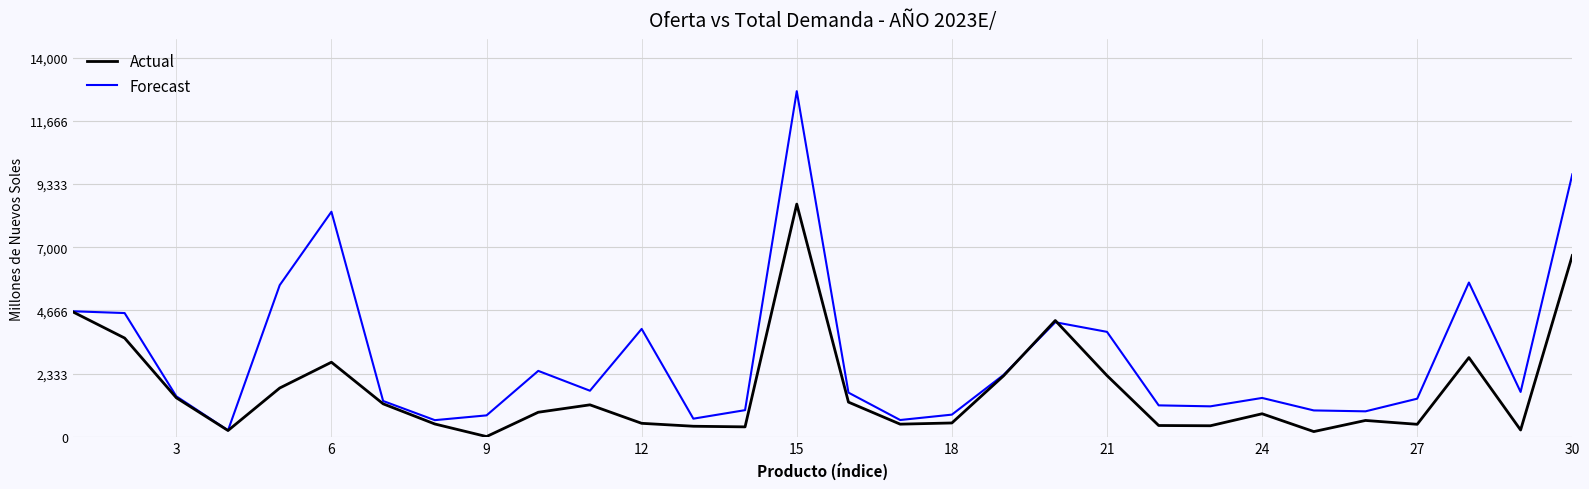

Which series has the largest total across all categories?

Forecast